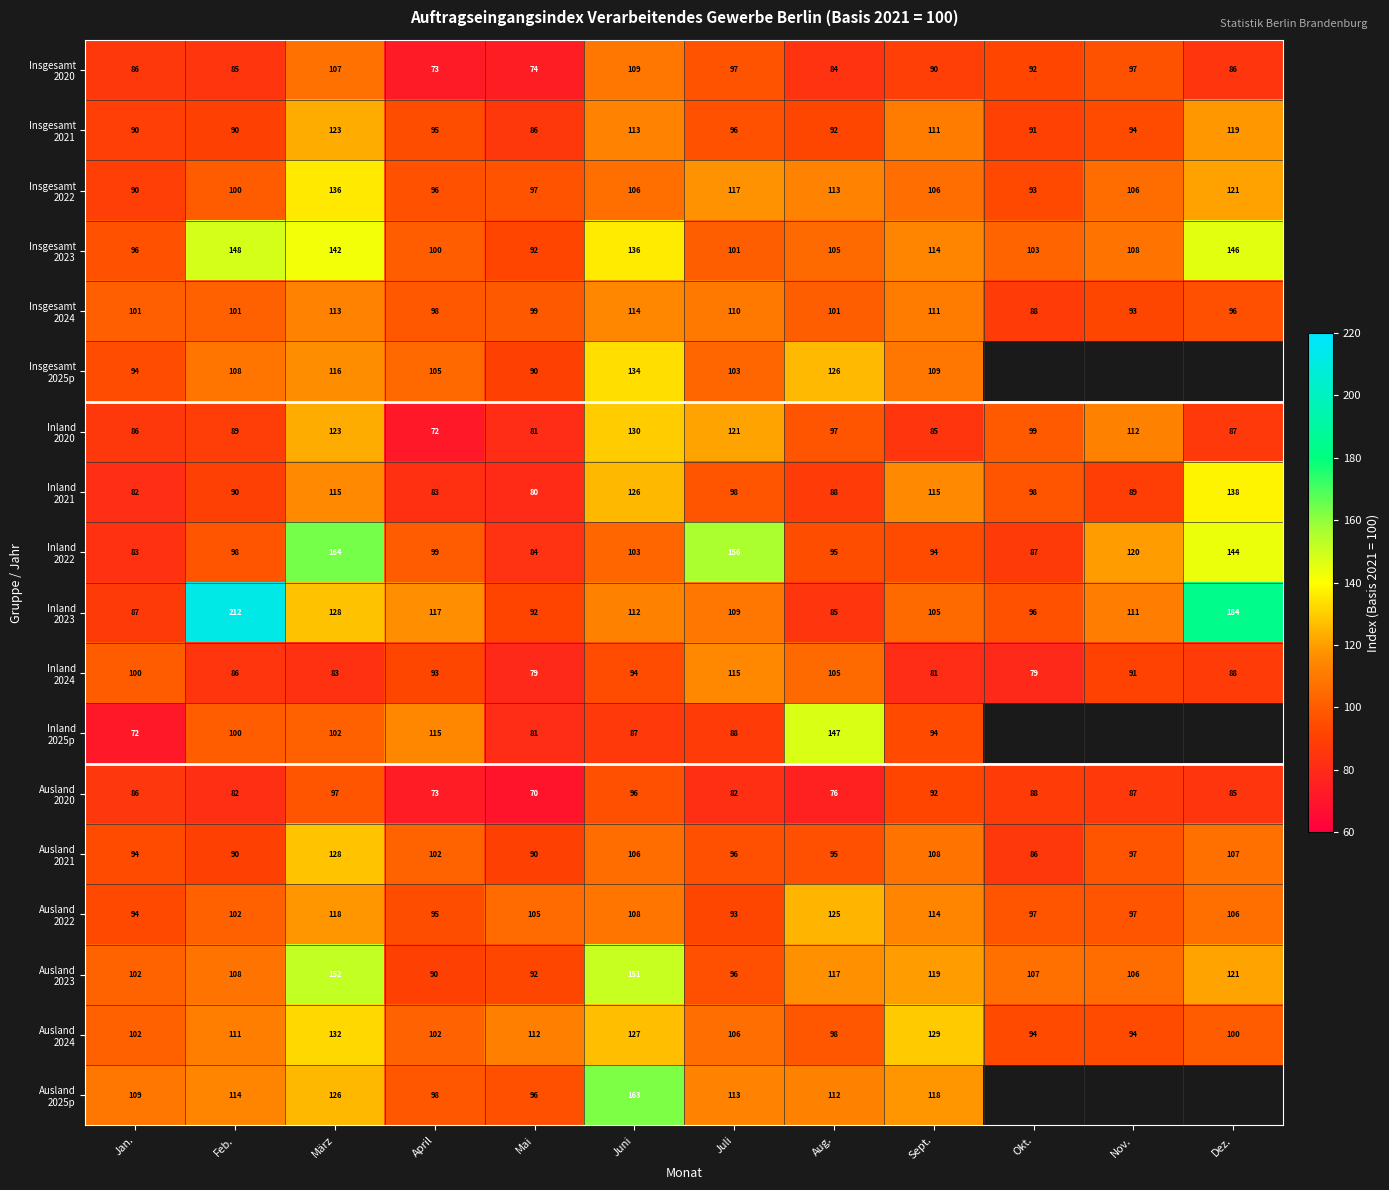

What is the difference between the highest and lowest values at Feb.?

130